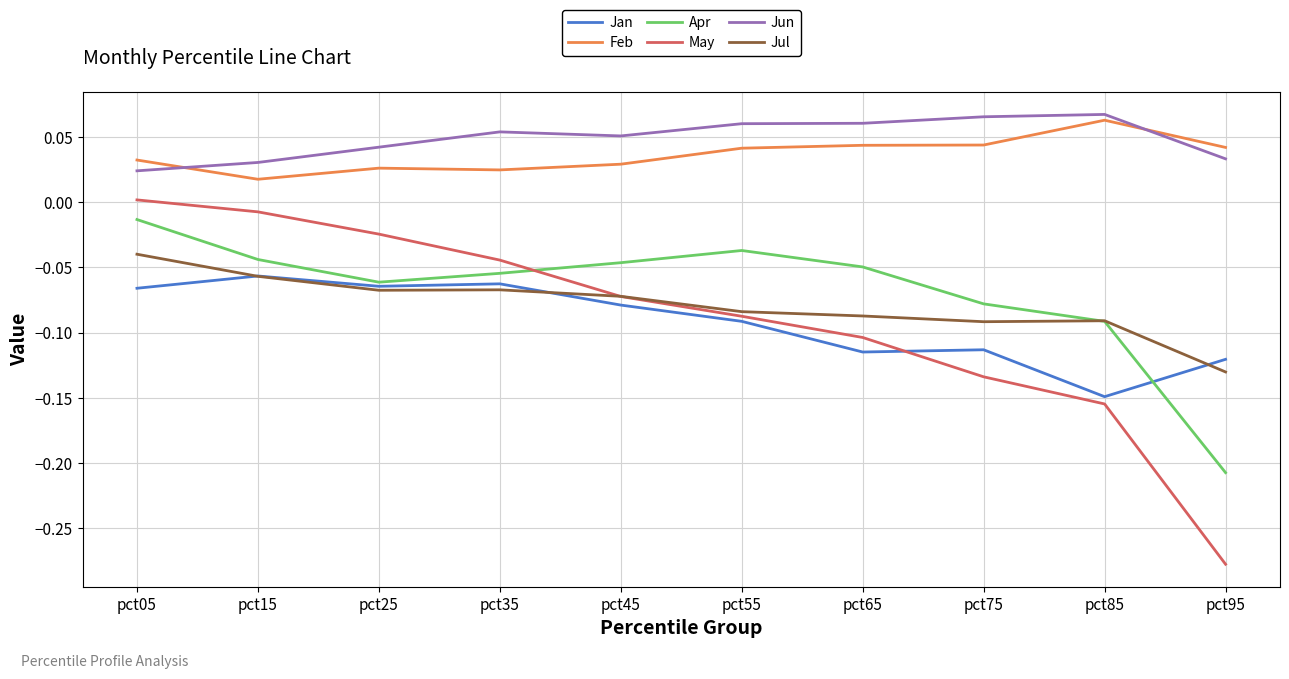

Does the chart have visible grid lines?

Yes